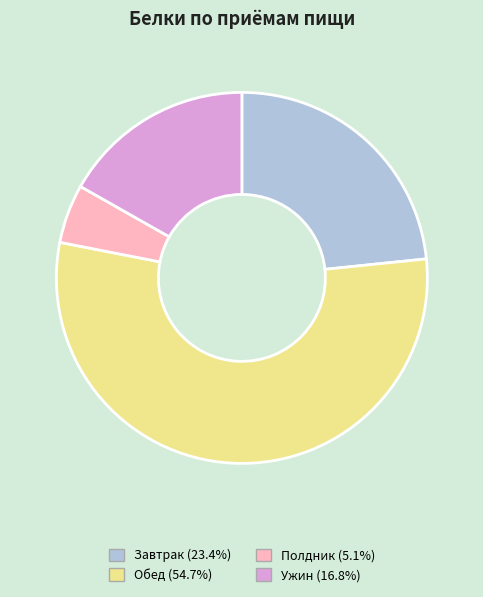

Is there a majority slice in this chart?

Yes